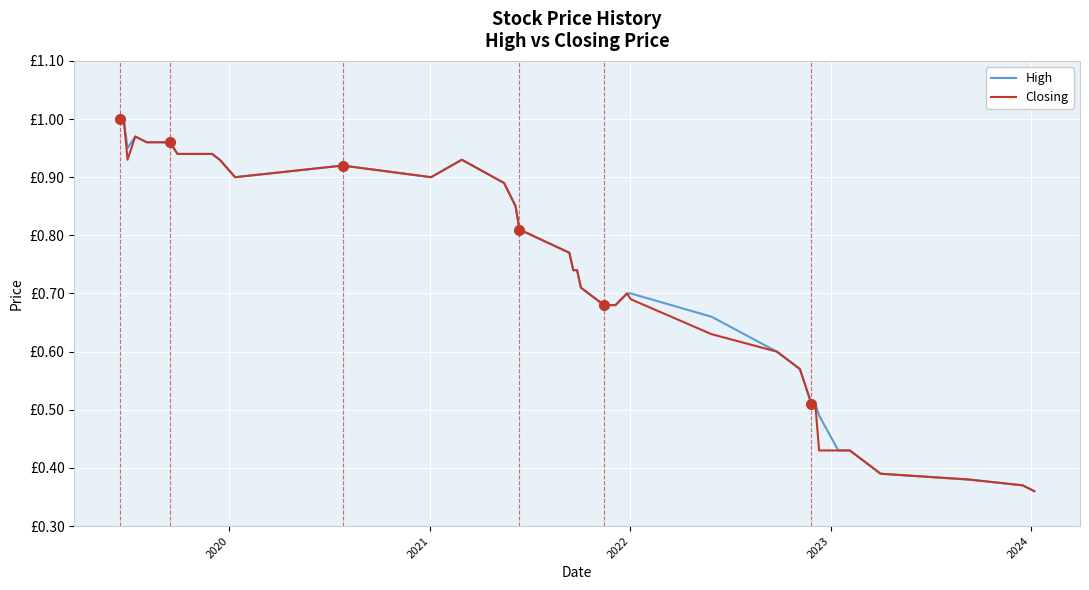

What is the sum of all Closing values?

28.3